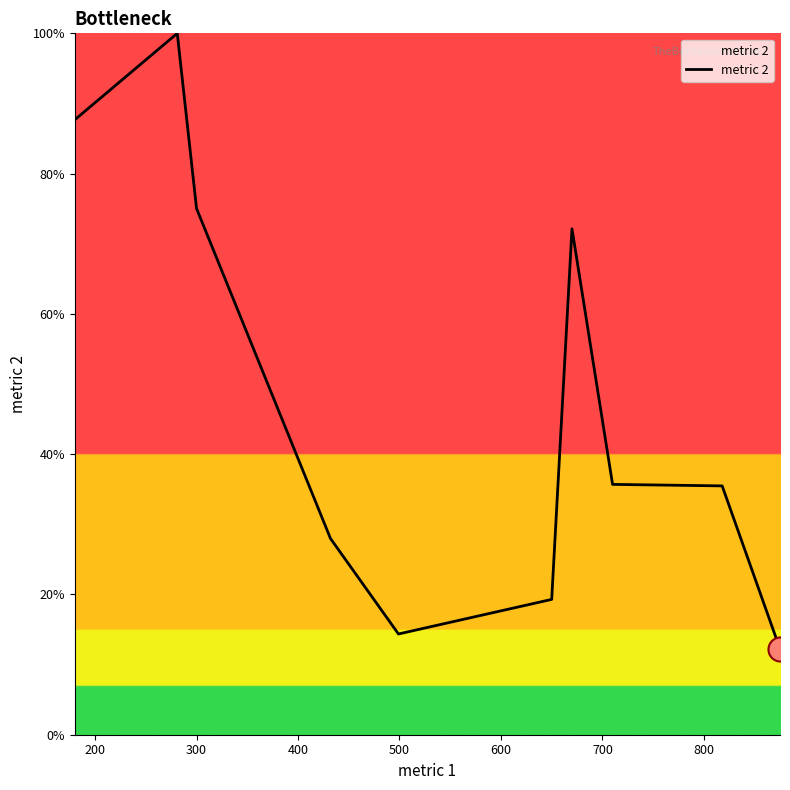

What is the difference between the maximum and minimum values?

87.8